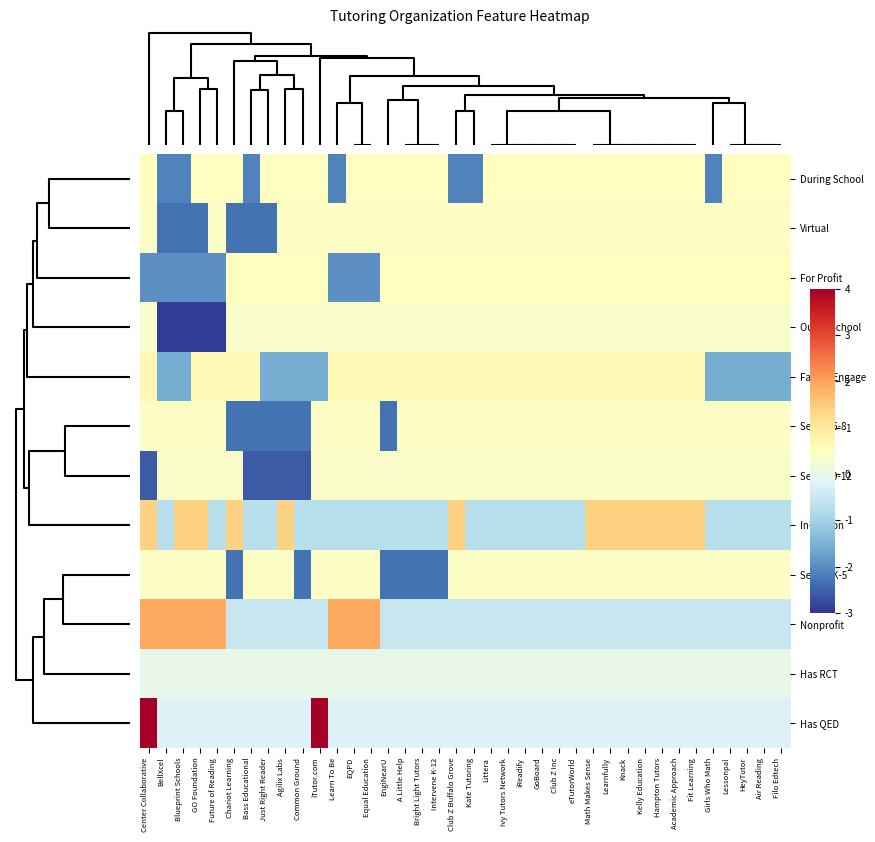

Reading left to right, extract all data points from this chart.

During School: Center Collaborative=0.5	BellXcel=-2.1	Blueprint Schools=-2.1	GO Foundation=0.5	Future of Reading=0.5	Chariot Learning=0.5	Bass Educational=-2.1	Just Right Reader=0.5	Agilix Labs=0.5	Common Ground=0.5	iTutor.com=0.5	Learn To Be=-2.1	EQPD=0.5	Equal Education=0.5	EngiNearU=0.5	A Little Help=0.5	Bright Light Tutors=0.5	Intervene K-12=0.5	Club Z Buffalo Grove=-2.1	Kate Tutoring=-2.1	Littera=0.5	Ivy Tutors Network=0.5	iReadify=0.5	GoBoard=0.5	Club Z Inc=0.5	eTutorWorld=0.5	Math Makes Sense=0.5	Learnfully=0.5	Knack=0.5	Kelly Education=0.5	Hampton Tutors=0.5	Academic Approach=0.5	Fit Learning=0.5	Girls Who Math=-2.1	Lessonpal=0.5	HeyTutor=0.5	Air Reading=0.5	Filo Edtech=0.5
Virtual: Center Collaborative=0.4	BellXcel=-2.3	Blueprint Schools=-2.3	GO Foundation=-2.3	Future of Reading=0.4	Chariot Learning=-2.3	Bass Educational=-2.3	Just Right Reader=-2.3	Agilix Labs=0.4	Common Ground=0.4	iTutor.com=0.4	Learn To Be=0.4	EQPD=0.4	Equal Education=0.4	EngiNearU=0.4	A Little Help=0.4	Bright Light Tutors=0.4	Intervene K-12=0.4	Club Z Buffalo Grove=0.4	Kate Tutoring=0.4	Littera=0.4	Ivy Tutors Network=0.4	iReadify=0.4	GoBoard=0.4	Club Z Inc=0.4	eTutorWorld=0.4	Math Makes Sense=0.4	Learnfully=0.4	Knack=0.4	Kelly Education=0.4	Hampton Tutors=0.4	Academic Approach=0.4	Fit Learning=0.4	Girls Who Math=0.4	Lessonpal=0.4	HeyTutor=0.4	Air Reading=0.4	Filo Edtech=0.4
For Profit: Center Collaborative=-1.9	BellXcel=-1.9	Blueprint Schools=-1.9	GO Foundation=-1.9	Future of Reading=-1.9	Chariot Learning=0.5	Bass Educational=0.5	Just Right Reader=0.5	Agilix Labs=0.5	Common Ground=0.5	iTutor.com=0.5	Learn To Be=-1.9	EQPD=-1.9	Equal Education=-1.9	EngiNearU=0.5	A Little Help=0.5	Bright Light Tutors=0.5	Intervene K-12=0.5	Club Z Buffalo Grove=0.5	Kate Tutoring=0.5	Littera=0.5	Ivy Tutors Network=0.5	iReadify=0.5	GoBoard=0.5	Club Z Inc=0.5	eTutorWorld=0.5	Math Makes Sense=0.5	Learnfully=0.5	Knack=0.5	Kelly Education=0.5	Hampton Tutors=0.5	Academic Approach=0.5	Fit Learning=0.5	Girls Who Math=0.5	Lessonpal=0.5	HeyTutor=0.5	Air Reading=0.5	Filo Edtech=0.5
Out of School: Center Collaborative=0.3	BellXcel=-2.9	Blueprint Schools=-2.9	GO Foundation=-2.9	Future of Reading=-2.9	Chariot Learning=0.3	Bass Educational=0.3	Just Right Reader=0.3	Agilix Labs=0.3	Common Ground=0.3	iTutor.com=0.3	Learn To Be=0.3	EQPD=0.3	Equal Education=0.3	EngiNearU=0.3	A Little Help=0.3	Bright Light Tutors=0.3	Intervene K-12=0.3	Club Z Buffalo Grove=0.3	Kate Tutoring=0.3	Littera=0.3	Ivy Tutors Network=0.3	iReadify=0.3	GoBoard=0.3	Club Z Inc=0.3	eTutorWorld=0.3	Math Makes Sense=0.3	Learnfully=0.3	Knack=0.3	Kelly Education=0.3	Hampton Tutors=0.3	Academic Approach=0.3	Fit Learning=0.3	Girls Who Math=0.3	Lessonpal=0.3	HeyTutor=0.3	Air Reading=0.3	Filo Edtech=0.3
Family Engage: Center Collaborative=0.6	BellXcel=-1.6	Blueprint Schools=-1.6	GO Foundation=0.6	Future of Reading=0.6	Chariot Learning=0.6	Bass Educational=0.6	Just Right Reader=-1.6	Agilix Labs=-1.6	Common Ground=-1.6	iTutor.com=-1.6	Learn To Be=0.6	EQPD=0.6	Equal Education=0.6	EngiNearU=0.6	A Little Help=0.6	Bright Light Tutors=0.6	Intervene K-12=0.6	Club Z Buffalo Grove=0.6	Kate Tutoring=0.6	Littera=0.6	Ivy Tutors Network=0.6	iReadify=0.6	GoBoard=0.6	Club Z Inc=0.6	eTutorWorld=0.6	Math Makes Sense=0.6	Learnfully=0.6	Knack=0.6	Kelly Education=0.6	Hampton Tutors=0.6	Academic Approach=0.6	Fit Learning=0.6	Girls Who Math=-1.6	Lessonpal=-1.6	HeyTutor=-1.6	Air Reading=-1.6	Filo Edtech=-1.6
Serves 6-8: Center Collaborative=0.4	BellXcel=0.4	Blueprint Schools=0.4	GO Foundation=0.4	Future of Reading=0.4	Chariot Learning=-2.3	Bass Educational=-2.3	Just Right Reader=-2.3	Agilix Labs=-2.3	Common Ground=-2.3	iTutor.com=0.4	Learn To Be=0.4	EQPD=0.4	Equal Education=0.4	EngiNearU=-2.3	A Little Help=0.4	Bright Light Tutors=0.4	Intervene K-12=0.4	Club Z Buffalo Grove=0.4	Kate Tutoring=0.4	Littera=0.4	Ivy Tutors Network=0.4	iReadify=0.4	GoBoard=0.4	Club Z Inc=0.4	eTutorWorld=0.4	Math Makes Sense=0.4	Learnfully=0.4	Knack=0.4	Kelly Education=0.4	Hampton Tutors=0.4	Academic Approach=0.4	Fit Learning=0.4	Girls Who Math=0.4	Lessonpal=0.4	HeyTutor=0.4	Air Reading=0.4	Filo Edtech=0.4
Serves 9-12: Center Collaborative=-2.6	BellXcel=0.4	Blueprint Schools=0.4	GO Foundation=0.4	Future of Reading=0.4	Chariot Learning=0.4	Bass Educational=-2.6	Just Right Reader=-2.6	Agilix Labs=-2.6	Common Ground=-2.6	iTutor.com=0.4	Learn To Be=0.4	EQPD=0.4	Equal Education=0.4	EngiNearU=0.4	A Little Help=0.4	Bright Light Tutors=0.4	Intervene K-12=0.4	Club Z Buffalo Grove=0.4	Kate Tutoring=0.4	Littera=0.4	Ivy Tutors Network=0.4	iReadify=0.4	GoBoard=0.4	Club Z Inc=0.4	eTutorWorld=0.4	Math Makes Sense=0.4	Learnfully=0.4	Knack=0.4	Kelly Education=0.4	Hampton Tutors=0.4	Academic Approach=0.4	Fit Learning=0.4	Girls Who Math=0.4	Lessonpal=0.4	HeyTutor=0.4	Air Reading=0.4	Filo Edtech=0.4
In-Person: Center Collaborative=1.4	BellXcel=-0.7	Blueprint Schools=1.4	GO Foundation=1.4	Future of Reading=-0.7	Chariot Learning=1.4	Bass Educational=-0.7	Just Right Reader=-0.7	Agilix Labs=1.4	Common Ground=-0.7	iTutor.com=-0.7	Learn To Be=-0.7	EQPD=-0.7	Equal Education=-0.7	EngiNearU=-0.7	A Little Help=-0.7	Bright Light Tutors=-0.7	Intervene K-12=-0.7	Club Z Buffalo Grove=1.4	Kate Tutoring=-0.7	Littera=-0.7	Ivy Tutors Network=-0.7	iReadify=-0.7	GoBoard=-0.7	Club Z Inc=-0.7	eTutorWorld=-0.7	Math Makes Sense=1.4	Learnfully=1.4	Knack=1.4	Kelly Education=1.4	Hampton Tutors=1.4	Academic Approach=1.4	Fit Learning=1.4	Girls Who Math=-0.7	Lessonpal=-0.7	HeyTutor=-0.7	Air Reading=-0.7	Filo Edtech=-0.7
Serves K-5: Center Collaborative=0.4	BellXcel=0.4	Blueprint Schools=0.4	GO Foundation=0.4	Future of Reading=0.4	Chariot Learning=-2.3	Bass Educational=0.4	Just Right Reader=0.4	Agilix Labs=0.4	Common Ground=-2.3	iTutor.com=0.4	Learn To Be=0.4	EQPD=0.4	Equal Education=0.4	EngiNearU=-2.3	A Little Help=-2.3	Bright Light Tutors=-2.3	Intervene K-12=-2.3	Club Z Buffalo Grove=0.4	Kate Tutoring=0.4	Littera=0.4	Ivy Tutors Network=0.4	iReadify=0.4	GoBoard=0.4	Club Z Inc=0.4	eTutorWorld=0.4	Math Makes Sense=0.4	Learnfully=0.4	Knack=0.4	Kelly Education=0.4	Hampton Tutors=0.4	Academic Approach=0.4	Fit Learning=0.4	Girls Who Math=0.4	Lessonpal=0.4	HeyTutor=0.4	Air Reading=0.4	Filo Edtech=0.4
Nonprofit: Center Collaborative=1.9	BellXcel=1.9	Blueprint Schools=1.9	GO Foundation=1.9	Future of Reading=1.9	Chariot Learning=-0.5	Bass Educational=-0.5	Just Right Reader=-0.5	Agilix Labs=-0.5	Common Ground=-0.5	iTutor.com=-0.5	Learn To Be=1.9	EQPD=1.9	Equal Education=1.9	EngiNearU=-0.5	A Little Help=-0.5	Bright Light Tutors=-0.5	Intervene K-12=-0.5	Club Z Buffalo Grove=-0.5	Kate Tutoring=-0.5	Littera=-0.5	Ivy Tutors Network=-0.5	iReadify=-0.5	GoBoard=-0.5	Club Z Inc=-0.5	eTutorWorld=-0.5	Math Makes Sense=-0.5	Learnfully=-0.5	Knack=-0.5	Kelly Education=-0.5	Hampton Tutors=-0.5	Academic Approach=-0.5	Fit Learning=-0.5	Girls Who Math=-0.5	Lessonpal=-0.5	HeyTutor=-0.5	Air Reading=-0.5	Filo Edtech=-0.5
Has RCT: Center Collaborative=0.0	BellXcel=0.0	Blueprint Schools=0.0	GO Foundation=0.0	Future of Reading=0.0	Chariot Learning=0.0	Bass Educational=0.0	Just Right Reader=0.0	Agilix Labs=0.0	Common Ground=0.0	iTutor.com=0.0	Learn To Be=0.0	EQPD=0.0	Equal Education=0.0	EngiNearU=0.0	A Little Help=0.0	Bright Light Tutors=0.0	Intervene K-12=0.0	Club Z Buffalo Grove=0.0	Kate Tutoring=0.0	Littera=0.0	Ivy Tutors Network=0.0	iReadify=0.0	GoBoard=0.0	Club Z Inc=0.0	eTutorWorld=0.0	Math Makes Sense=0.0	Learnfully=0.0	Knack=0.0	Kelly Education=0.0	Hampton Tutors=0.0	Academic Approach=0.0	Fit Learning=0.0	Girls Who Math=0.0	Lessonpal=0.0	HeyTutor=0.0	Air Reading=0.0	Filo Edtech=0.0
Has QED: Center Collaborative=4.2	BellXcel=-0.2	Blueprint Schools=-0.2	GO Foundation=-0.2	Future of Reading=-0.2	Chariot Learning=-0.2	Bass Educational=-0.2	Just Right Reader=-0.2	Agilix Labs=-0.2	Common Ground=-0.2	iTutor.com=4.2	Learn To Be=-0.2	EQPD=-0.2	Equal Education=-0.2	EngiNearU=-0.2	A Little Help=-0.2	Bright Light Tutors=-0.2	Intervene K-12=-0.2	Club Z Buffalo Grove=-0.2	Kate Tutoring=-0.2	Littera=-0.2	Ivy Tutors Network=-0.2	iReadify=-0.2	GoBoard=-0.2	Club Z Inc=-0.2	eTutorWorld=-0.2	Math Makes Sense=-0.2	Learnfully=-0.2	Knack=-0.2	Kelly Education=-0.2	Hampton Tutors=-0.2	Academic Approach=-0.2	Fit Learning=-0.2	Girls Who Math=-0.2	Lessonpal=-0.2	HeyTutor=-0.2	Air Reading=-0.2	Filo Edtech=-0.2